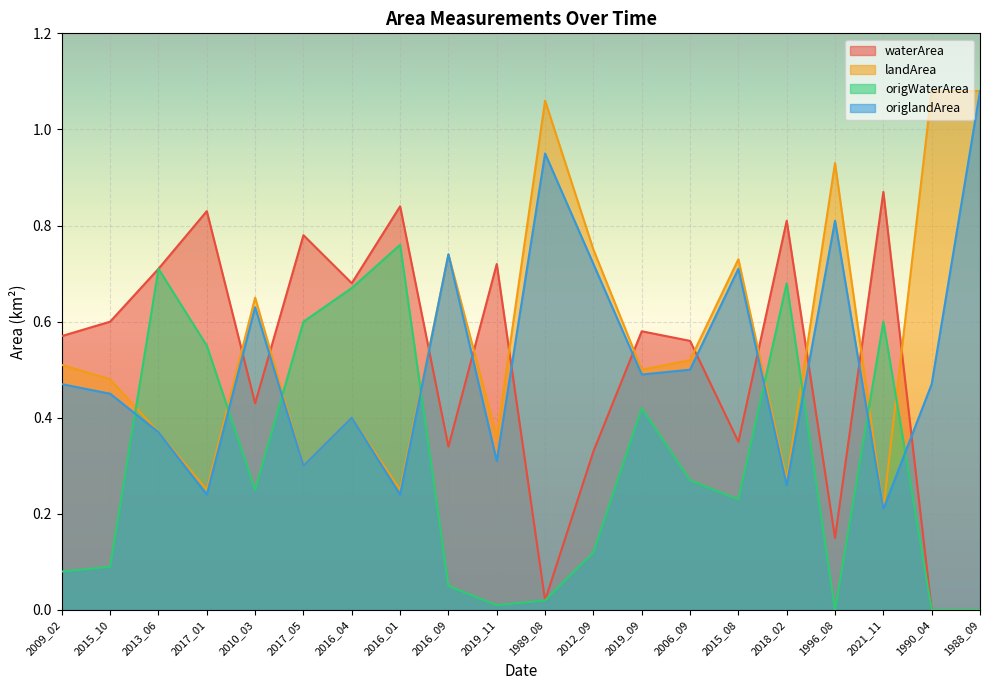

Which series ends up on top after the final intersection of origlandArea and waterArea?

origlandArea